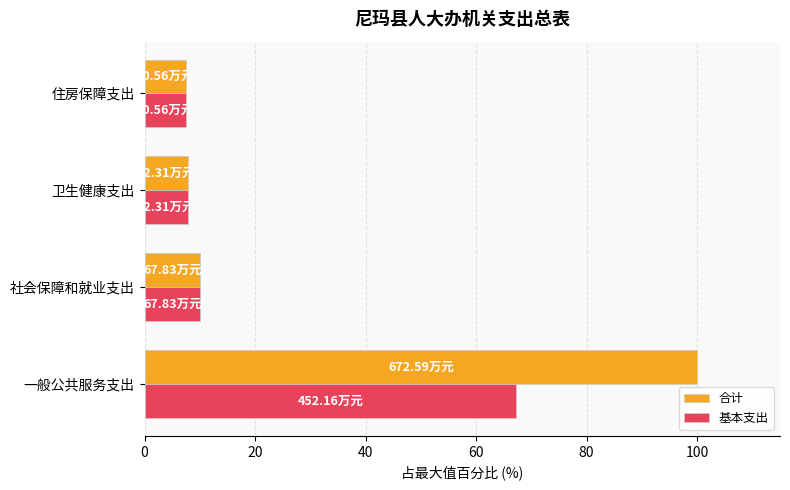

Which series has the largest range (max minus min)?

合计